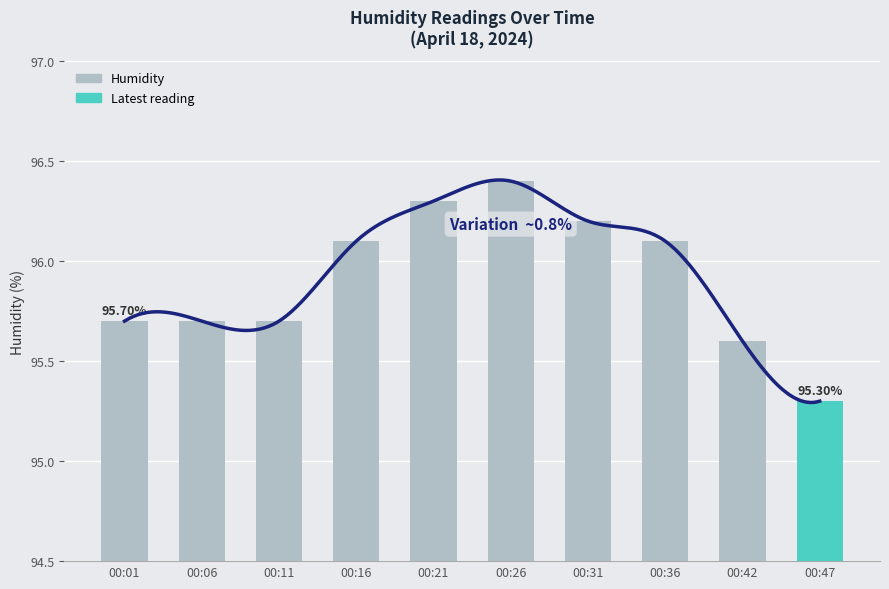

The chart shows a value of 96.2 at 00:31. True or false?

True